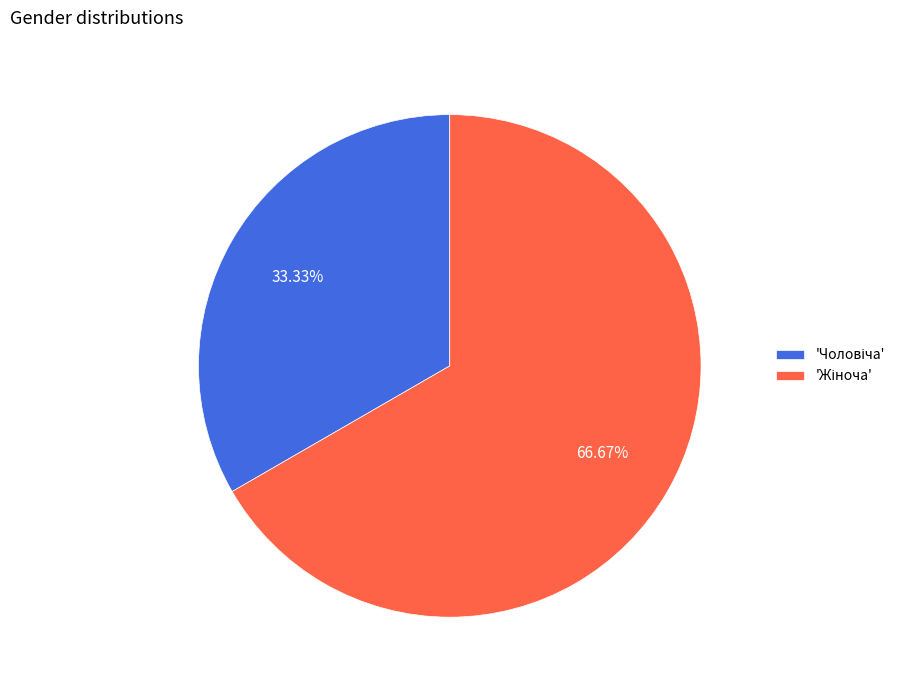

Does any single category account for the majority?

Yes